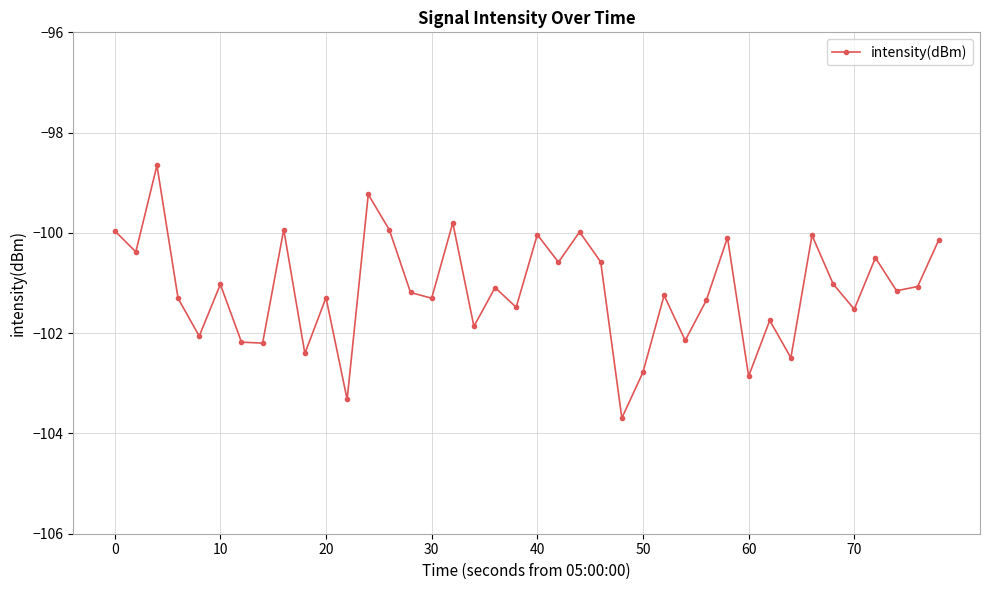

How many series are shown in this chart?

1